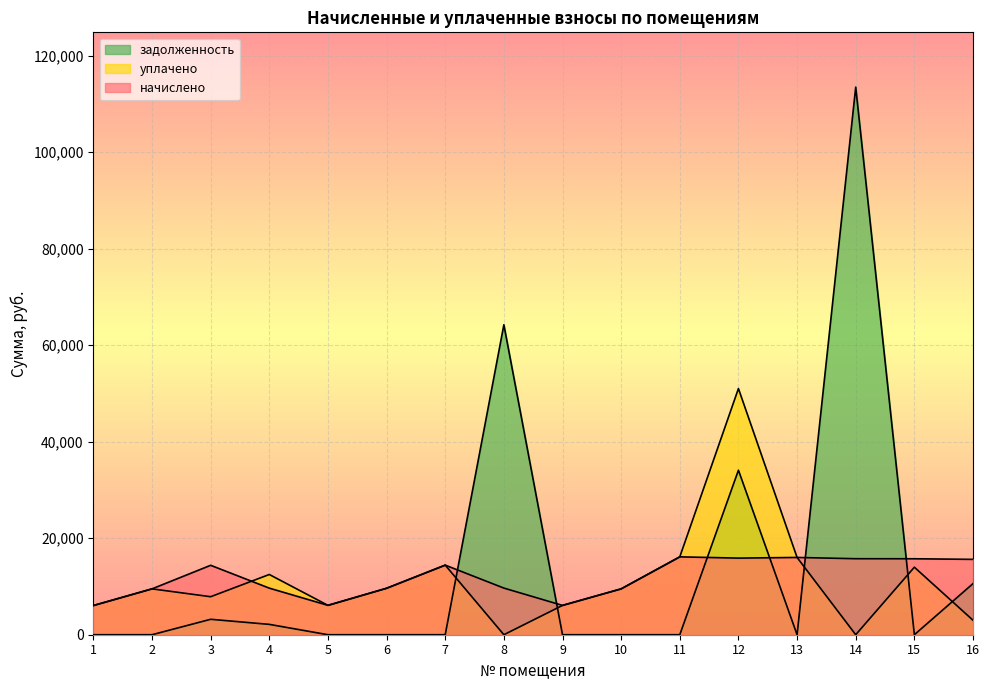

In задолженность, how many points are higher than both neighbors (excluding endpoints)?

4